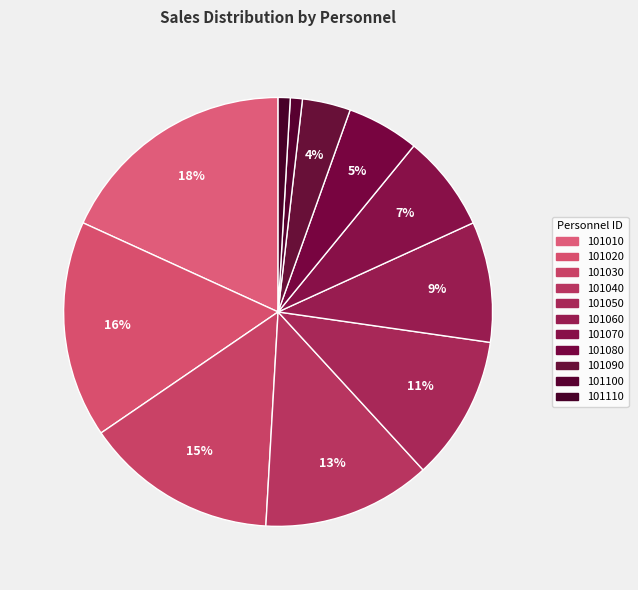

Rank the categories by value from highest to lowest.

101010, 101020, 101030, 101040, 101050, 101060, 101070, 101080, 101090, 101100, 101110